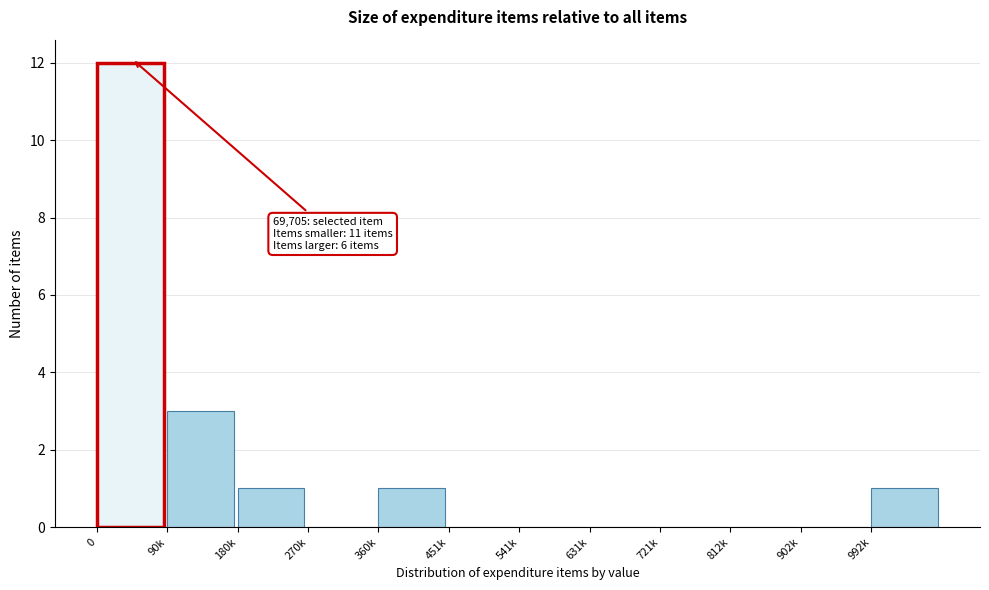

Reading left to right, list all the values displayed in this chart.

0=12	90k=3	180k=1	270k=0	360k=1	451k=0	541k=0	631k=0	721k=0	812k=0	902k=0	992k=1